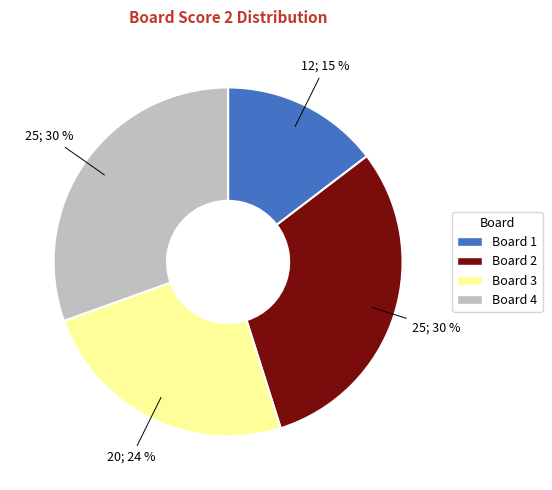

Combined, do Board 4 and Board 1 account for over 50%?

No